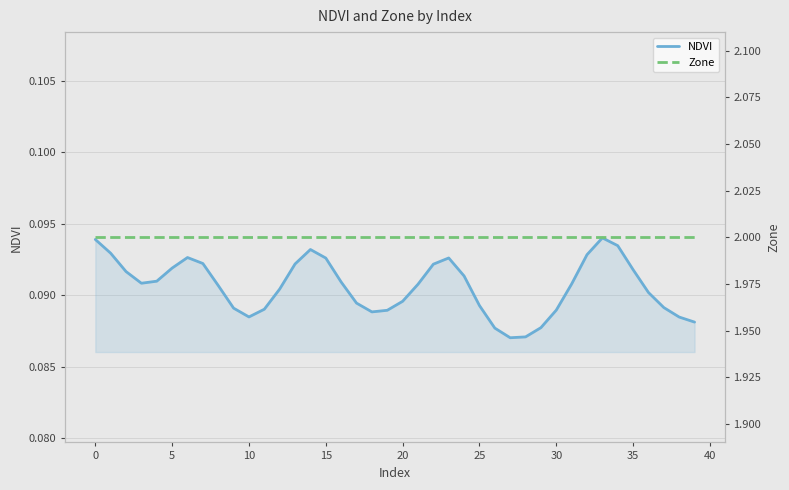

At which category is the sum across all series the highest?

33